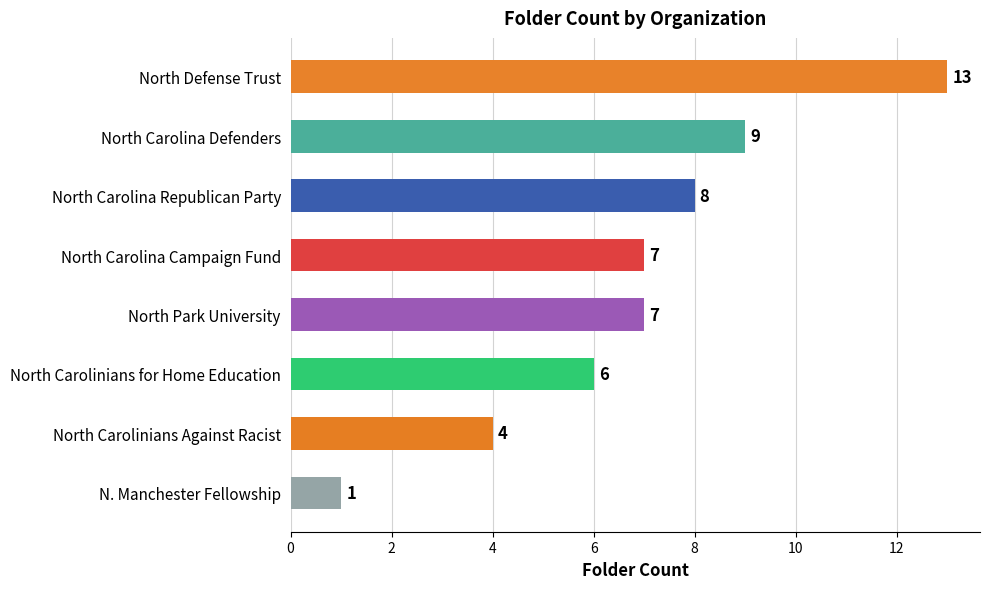

What is the ratio of the value at North Carolina Defenders to the value at North Defense Trust?

0.7